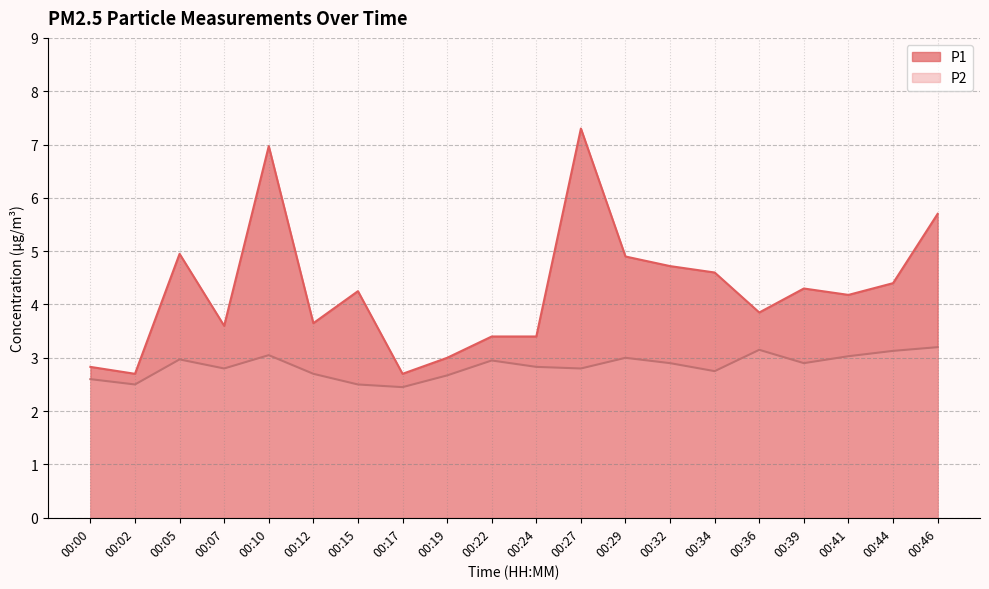

Rank the series by their average value, from highest to lowest.

P1, P2